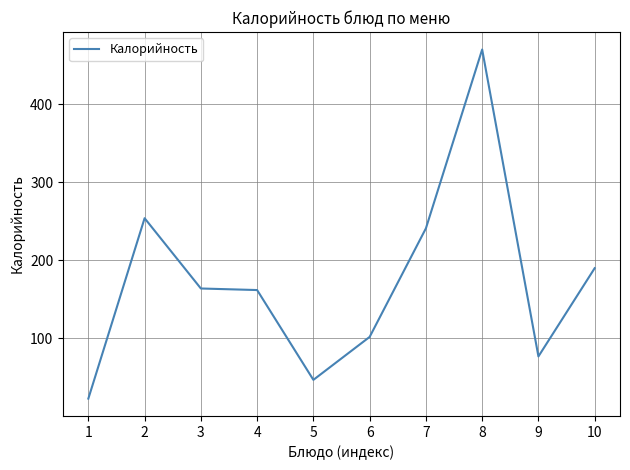

What is the sum of the values at 4 and 5?

209